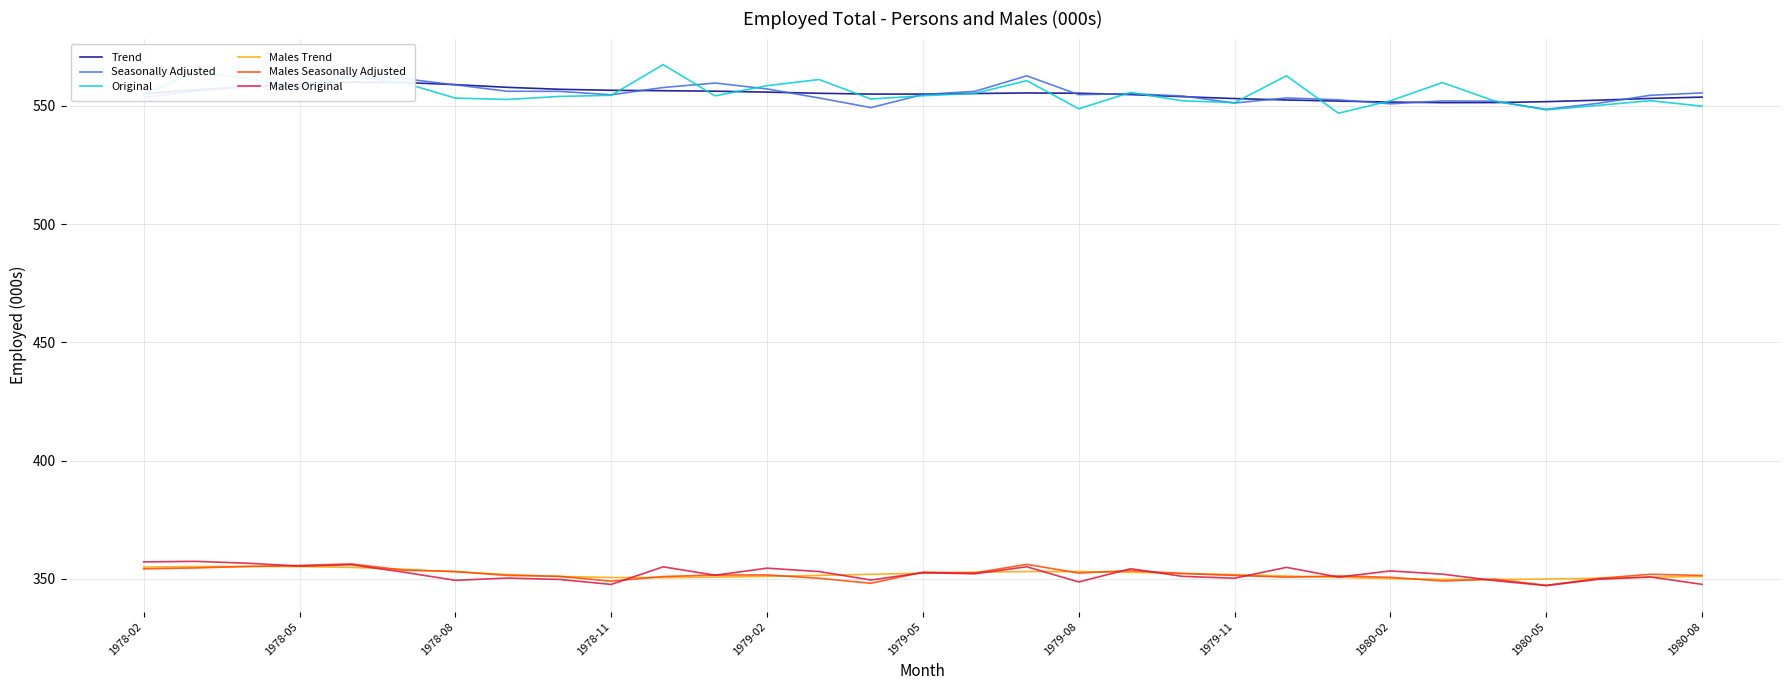

Reading left to right, what are all the values shown in this chart?

Trend: 555.2	556.8	558.1	559.3	560.1	559.9	559.0	557.9	557.0	556.6	556.4	556.2	555.8	555.3	555.0	555.0	555.3	555.5	555.4	554.8	553.9	553.1	552.5	552.0	551.6	551.4	551.4	551.8	552.4	553.2	553.7
Seasonally Adjusted: 553.5	556.3	558.2	558.2	563.1	561.5	558.9	556.2	556.2	554.7	557.8	559.7	557.2	553.4	549.3	554.8	556.2	562.7	554.8	555.2	554.2	551.2	553.4	552.6	550.9	552.1	552.0	548.6	551.1	554.5	555.5
Original: 555.0	564.1	561.7	557.4	562.5	559.8	553.3	552.7	554.0	554.5	567.5	554.3	558.6	561.2	552.9	554.3	555.3	560.7	548.8	555.7	552.2	551.4	562.7	546.9	552.2	559.9	552.1	548.3	550.2	552.2	549.9
Males Trend: 355.0	355.2	355.3	355.2	354.9	354.1	353.0	351.9	351.0	350.6	350.6	350.8	351.1	351.5	352.0	352.4	352.8	353.1	353.1	352.8	352.3	351.8	351.2	350.6	350.1	349.8	349.8	349.9	350.3	350.7	351.0
Males Seasonally Adjusted: 354.3	354.6	355.3	355.7	356.4	353.7	353.1	351.5	351.1	349.1	351.0	351.6	351.7	350.3	348.2	352.9	352.6	356.2	352.5	353.5	352.3	351.5	350.7	351.3	350.7	349.1	349.9	347.3	350.2	352.0	351.5
Males Original: 357.2	357.4	356.6	355.4	356.0	352.9	349.4	350.4	349.8	347.7	355.1	351.6	354.5	353.1	349.5	352.6	352.2	355.1	348.7	354.3	351.1	350.3	354.9	350.8	353.4	352.0	349.3	347.2	349.8	350.8	347.7